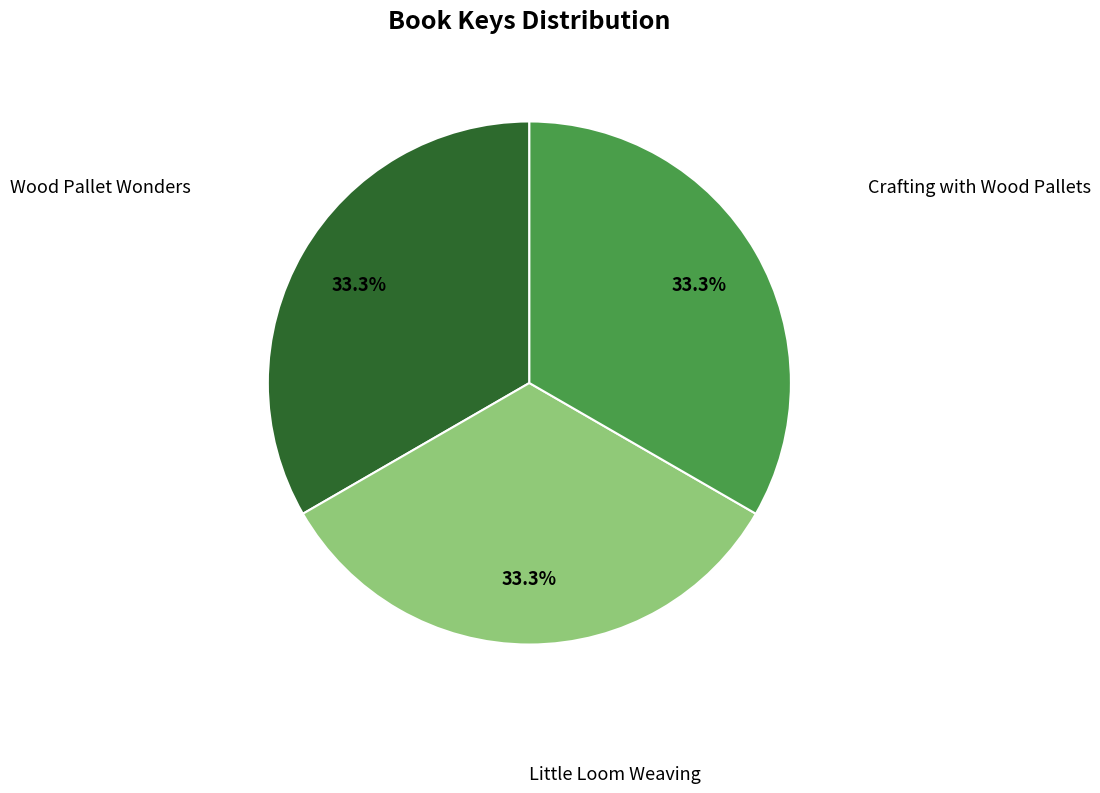

Count the number of slices in the pie.

3